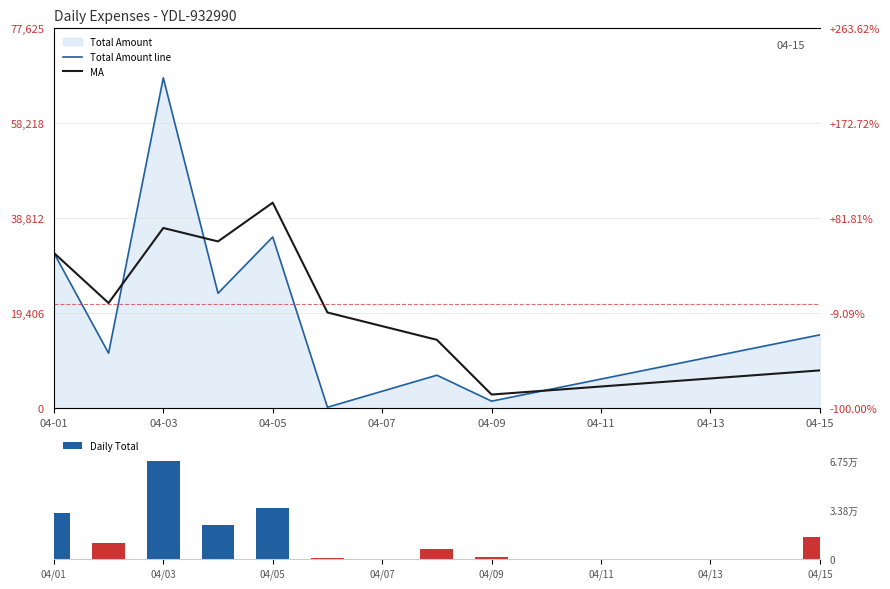

At how many categories does at least one series exceed 3201?

8